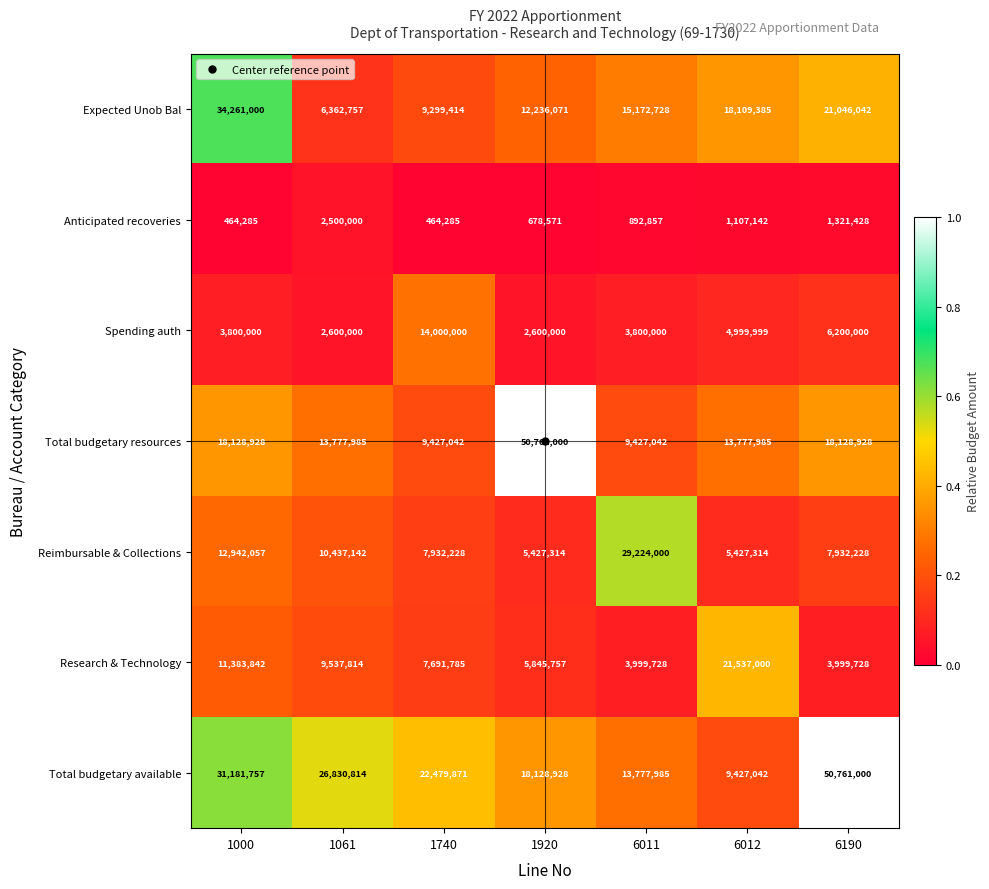

The value of Total budgetary resources at 1920 is 21016463. True or false?

False